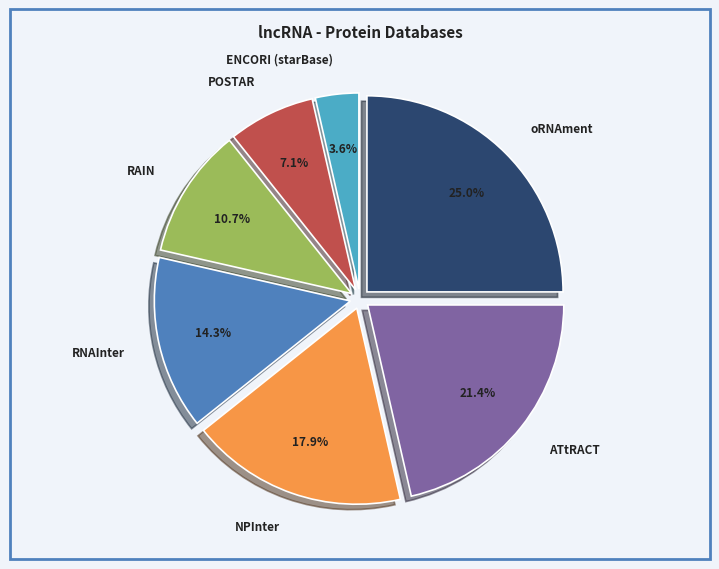

Does RAIN represent more than half of the total?

No